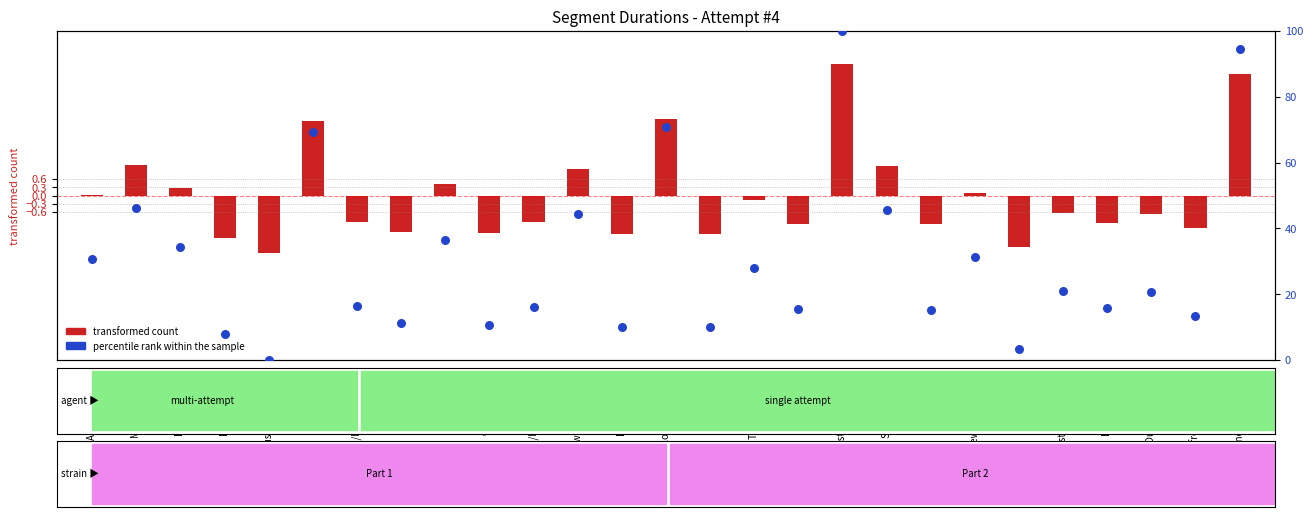

What is the total value across all series at Palisade?

8.7